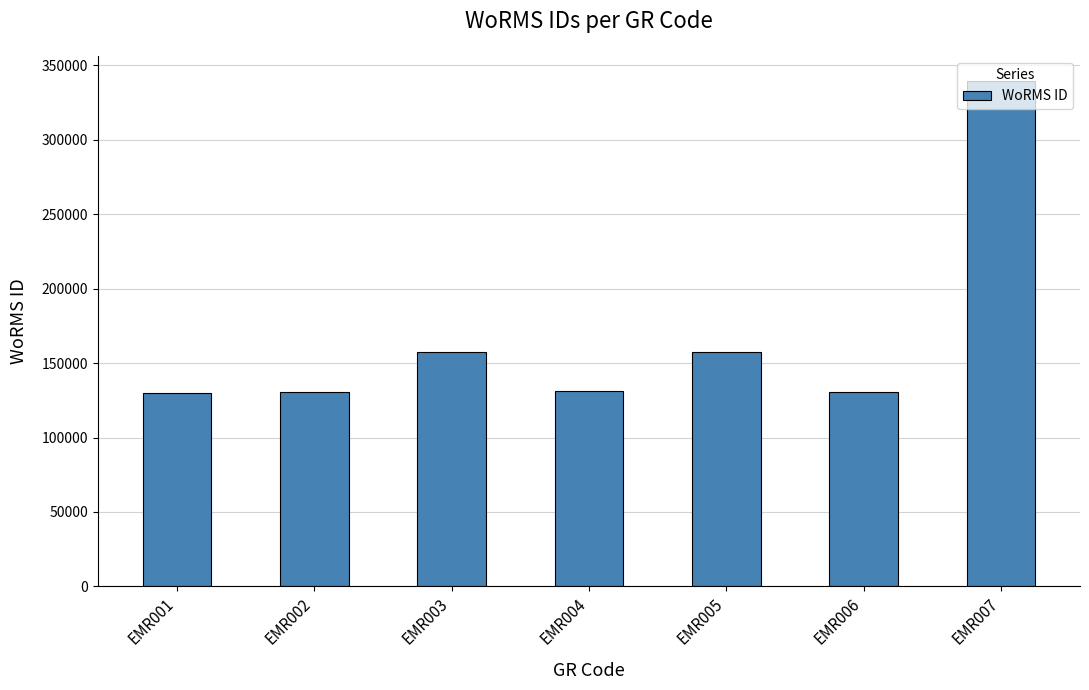

At which label does the data first exceed 131495?

EMR003